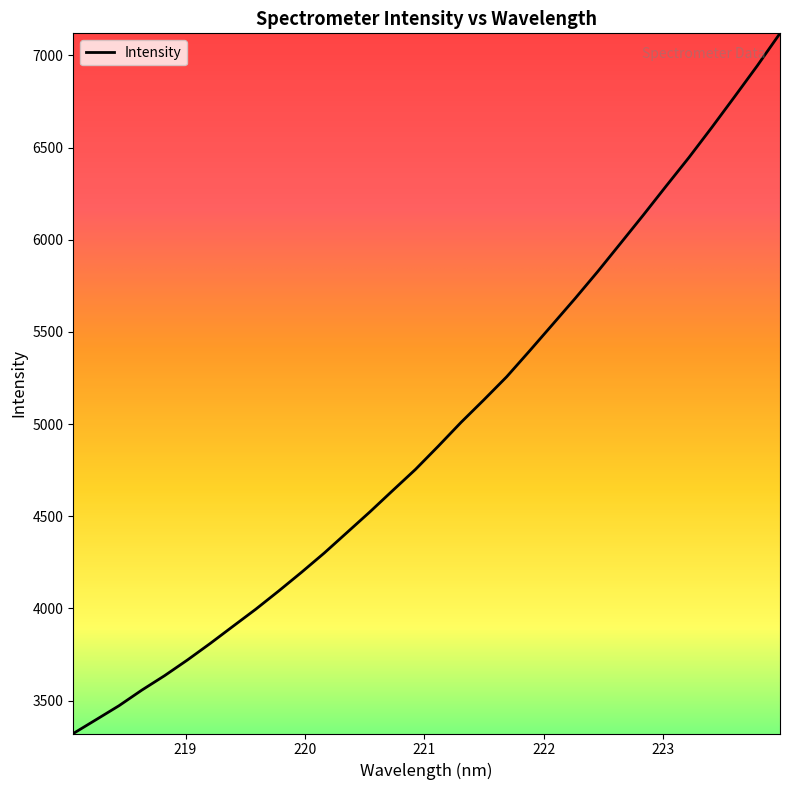

What is the greatest value displayed?

7119.6